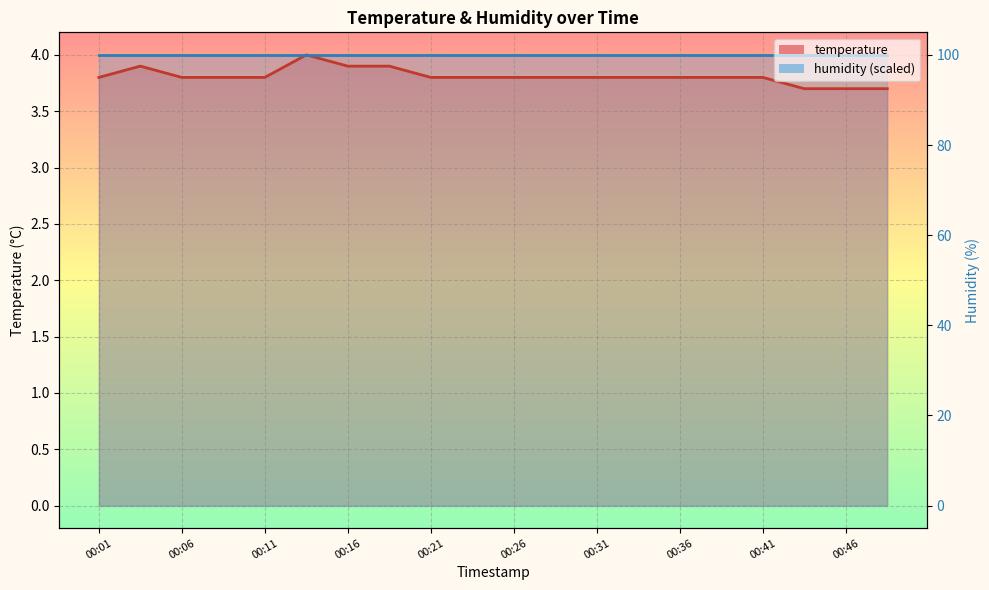

Reading left to right, extract all data points from this chart.

3.8	3.9	3.8	3.8	3.8	4.0	3.9	3.9	3.8	3.8	3.8	3.8	3.8	3.8	3.8	3.8	3.8	3.7	3.7	3.7